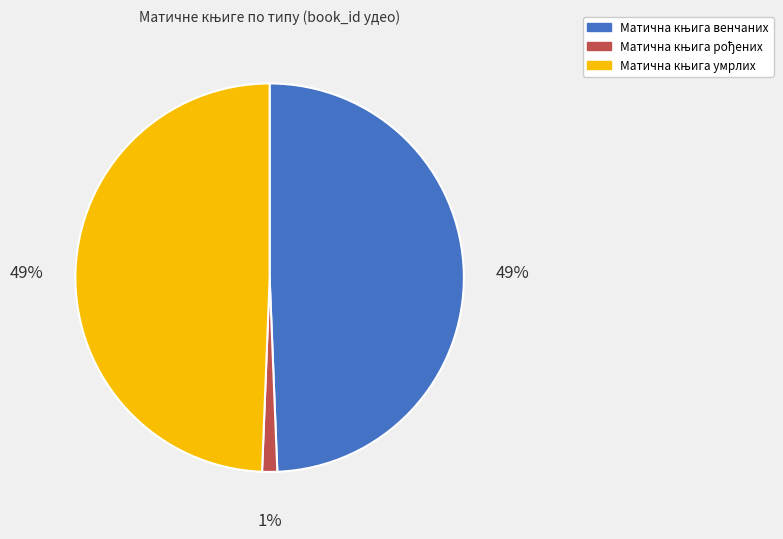

To the nearest percent, what is the average slice percentage?

33%